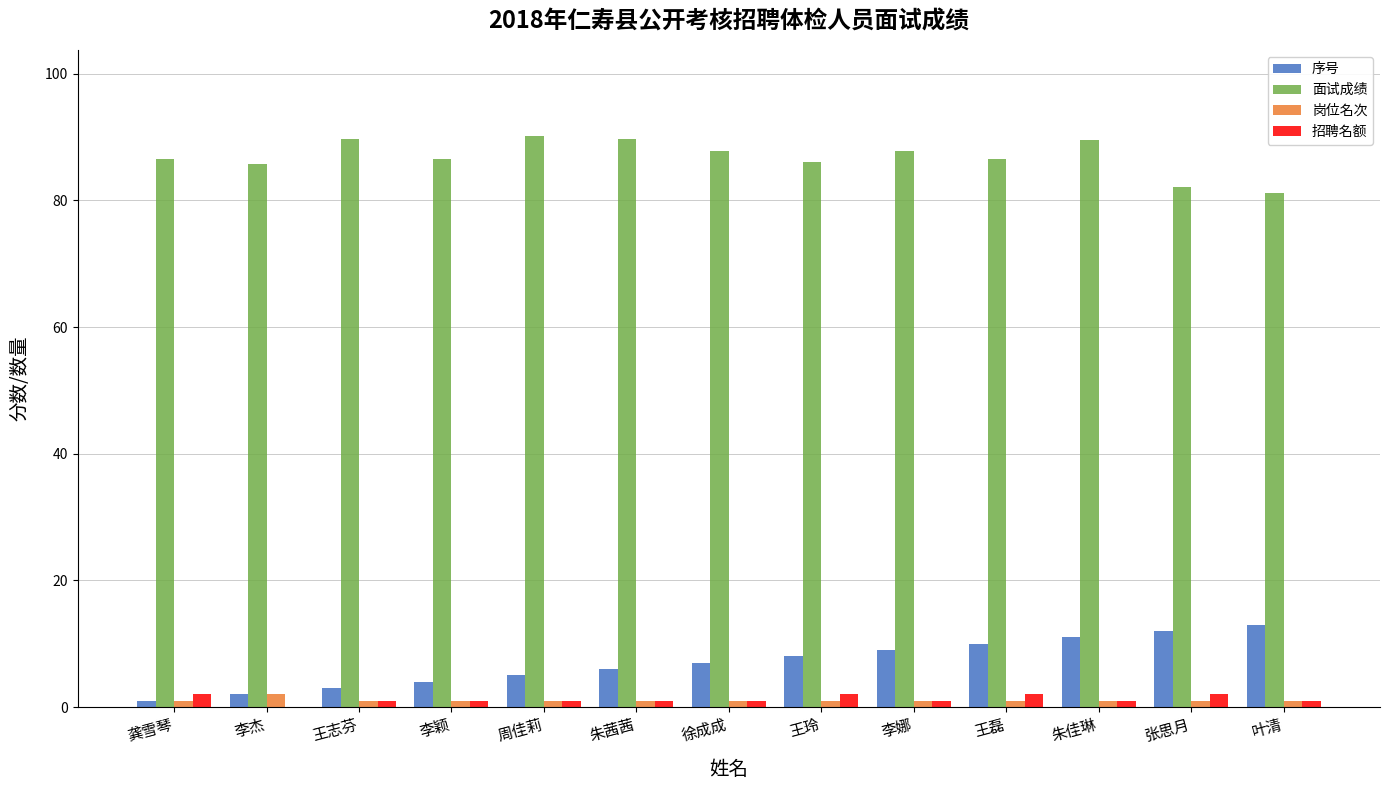

Which series has the largest range (max minus min)?

序号